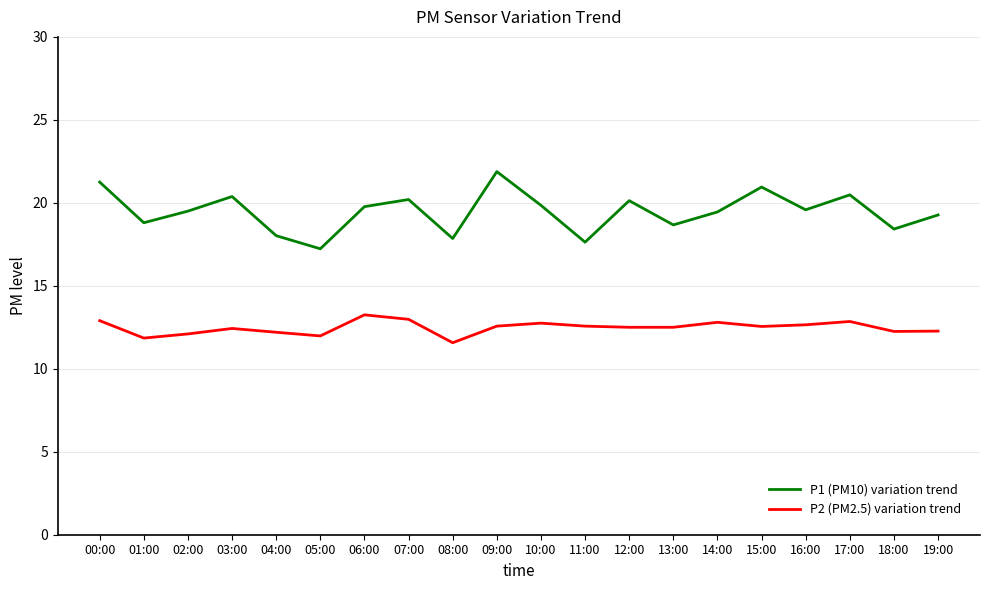

What is the highest value of the P1 (PM10) variation trend series?

21.9